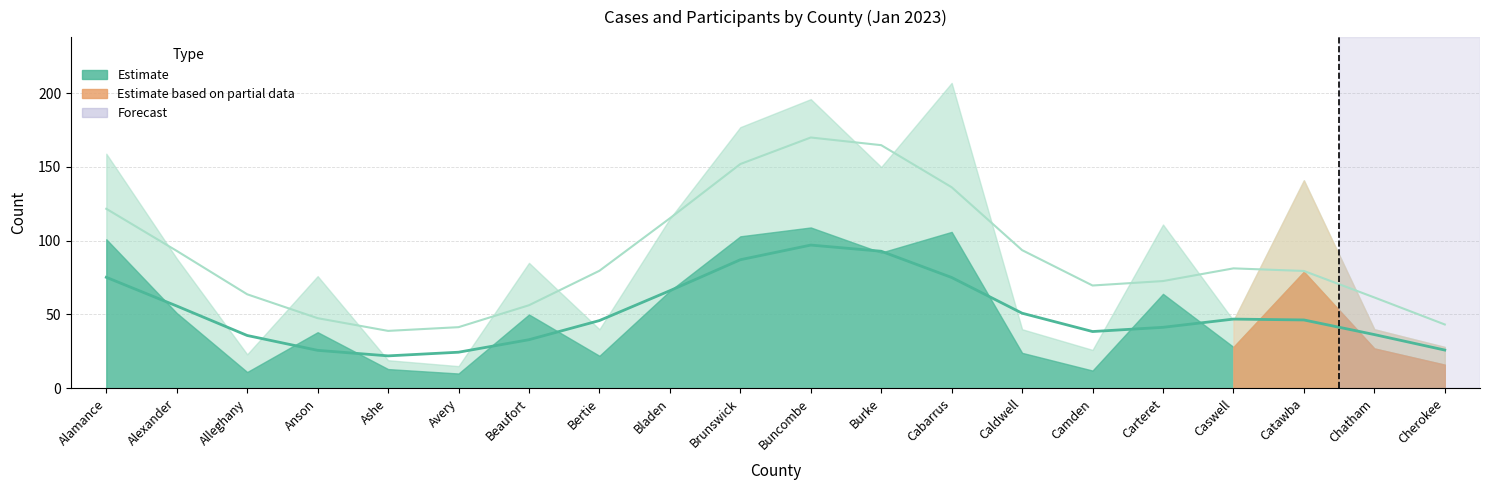

What is the value of the CASES point at the 8th from the left?

22